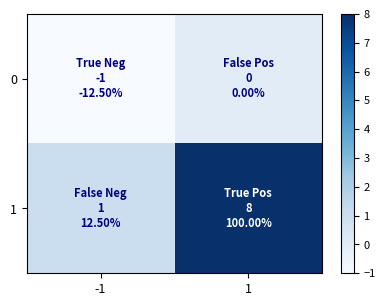

What is the spread (max minus min) of values at 1?

8